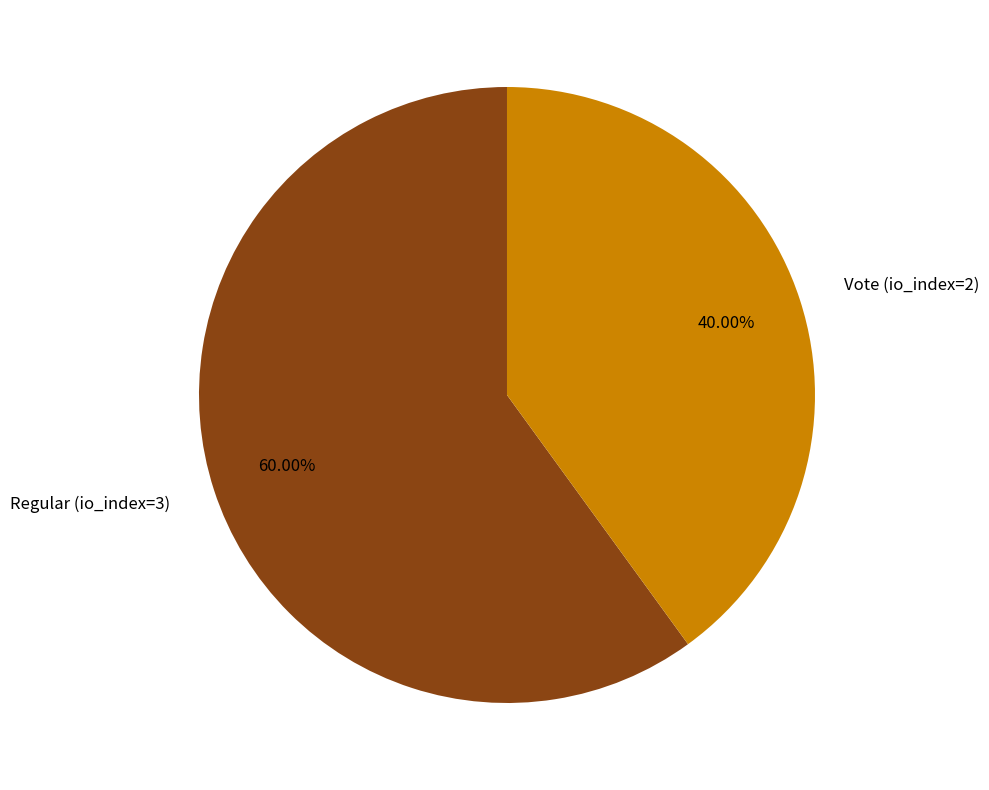

To the nearest percent, what is the average slice percentage?

50%